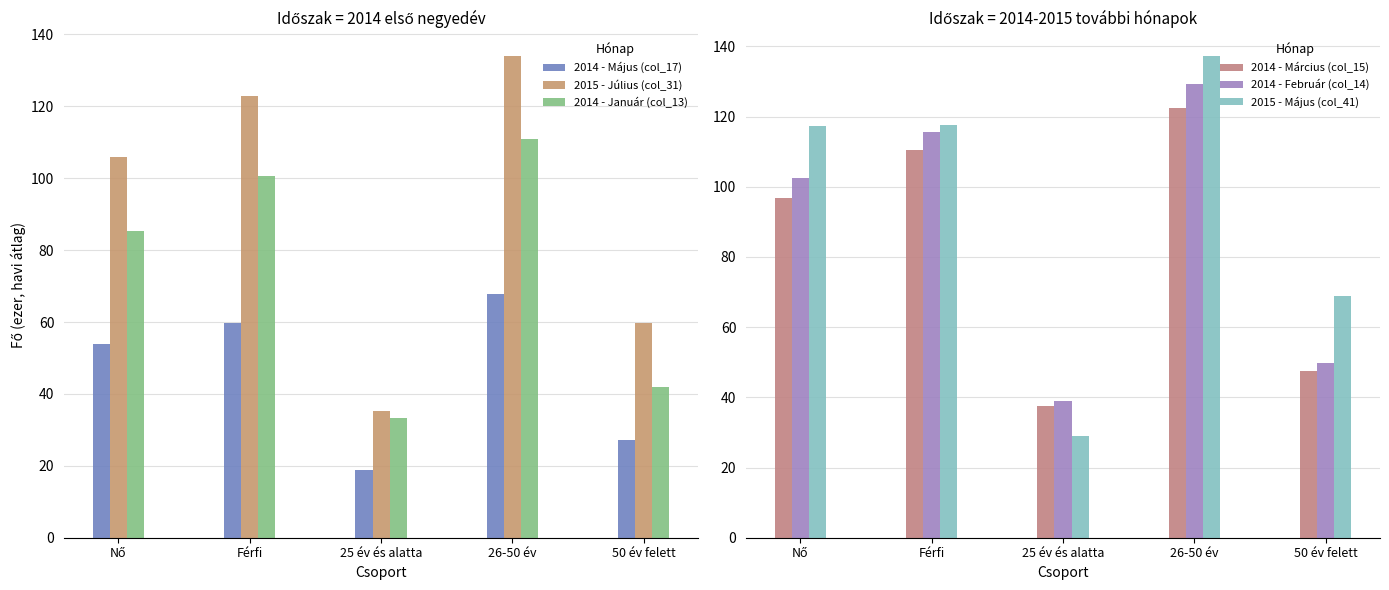

What is the difference between the 2014 - Február (col_14) values at Nő and 50 év felett?

52.7